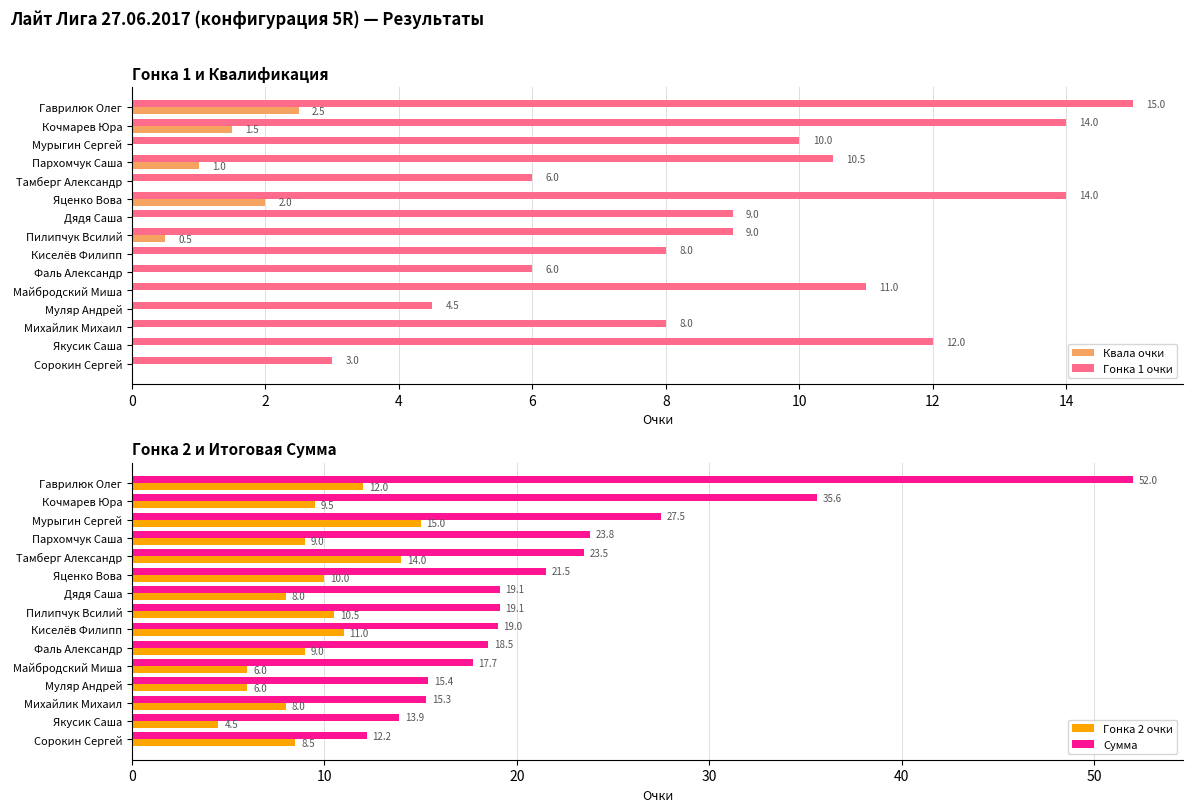

At how many categories does at least one series exceed 40?

1